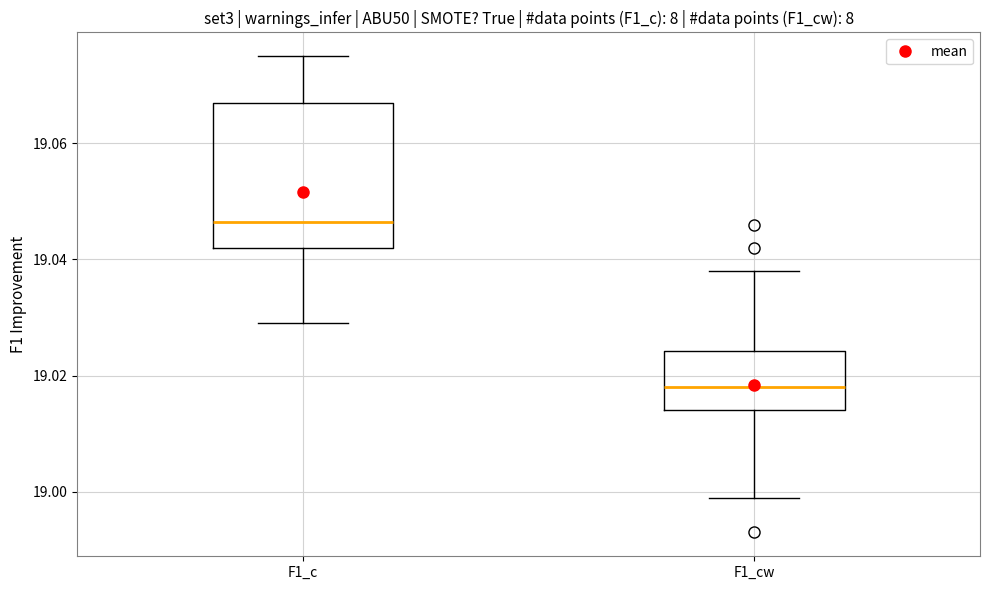

Reading left to right, read every box against the y-axis: the position of its median line, the range the box covers, and the ends of its whiskers. The values are not printed on the chart, so give them approximately, as read against the axis.

F1_c: median 19.046, box 19.042 to 19.068, whiskers 19.030 to 19.076
F1_cw: median 19.018, box 19.014 to 19.024, whiskers 19.000 to 19.038